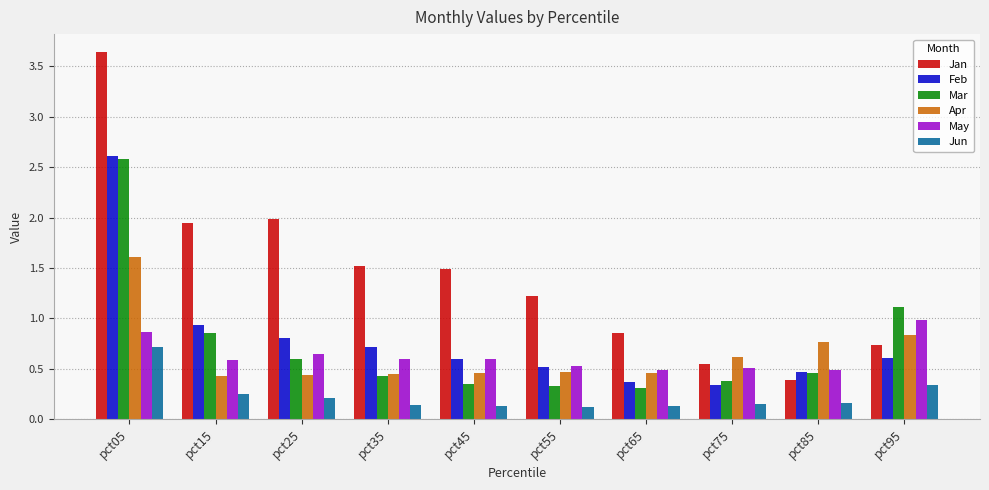

What is the average value of the Jan series?

1.4